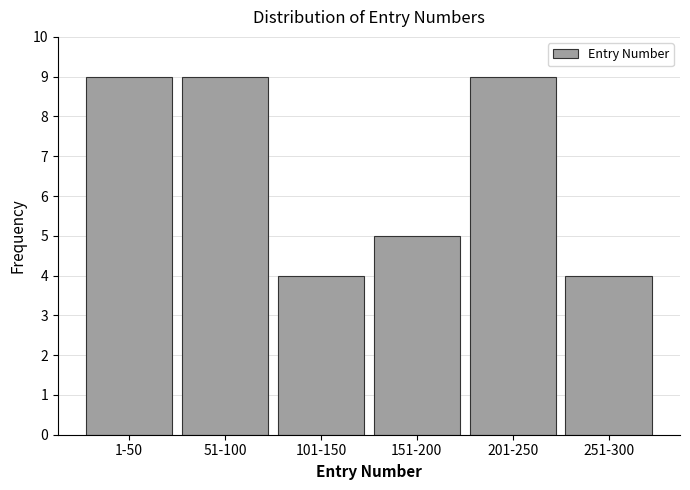

Reading left to right, transcribe all the data shown in this chart.

9	9	4	5	9	4